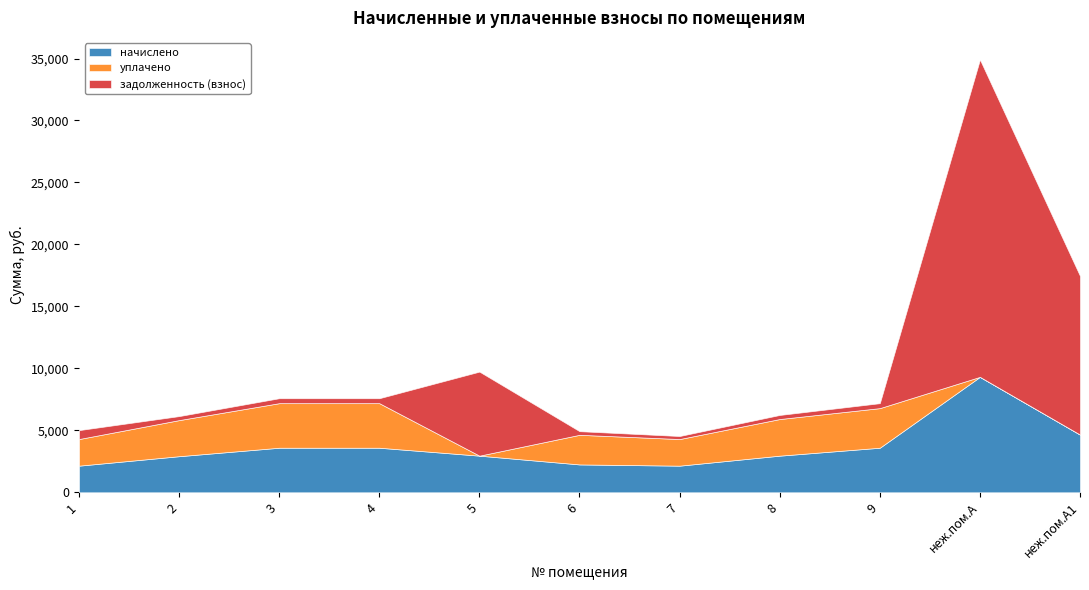

What is the label of the 3rd point from the right?

9